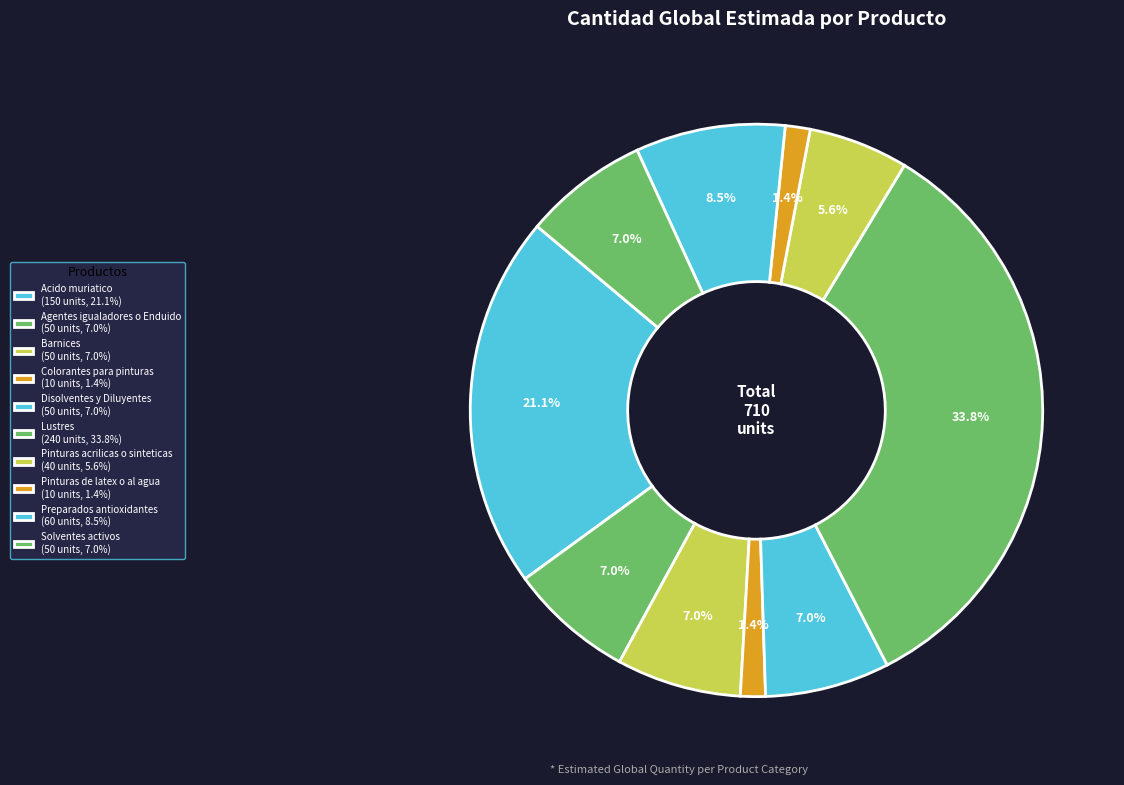

True or false: Preparados antioxidantes accounts for 1% of the total.

False